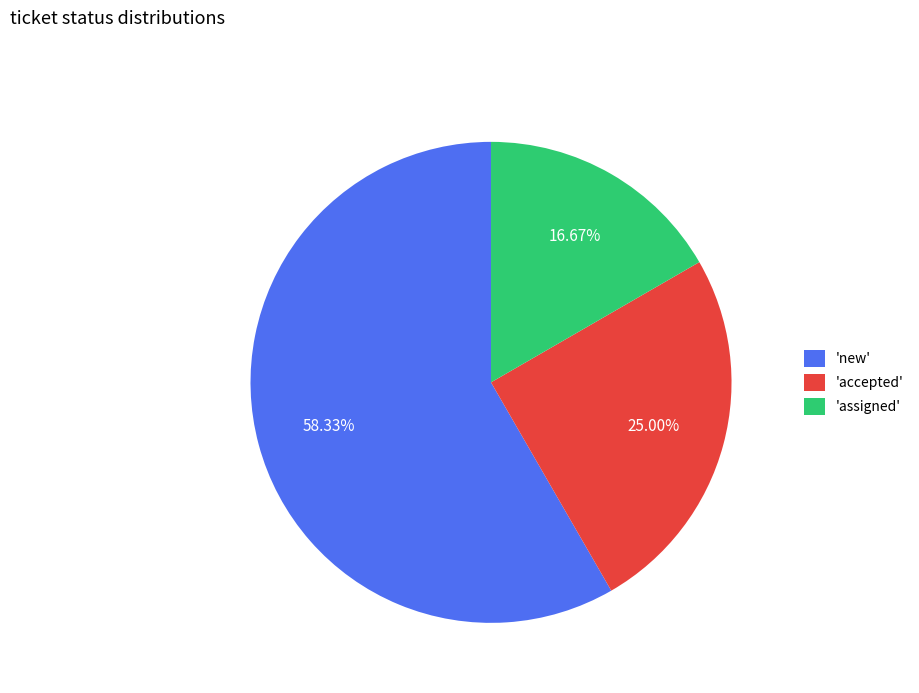

Do 'accepted' and 'assigned' together represent more than half of the pie?

No